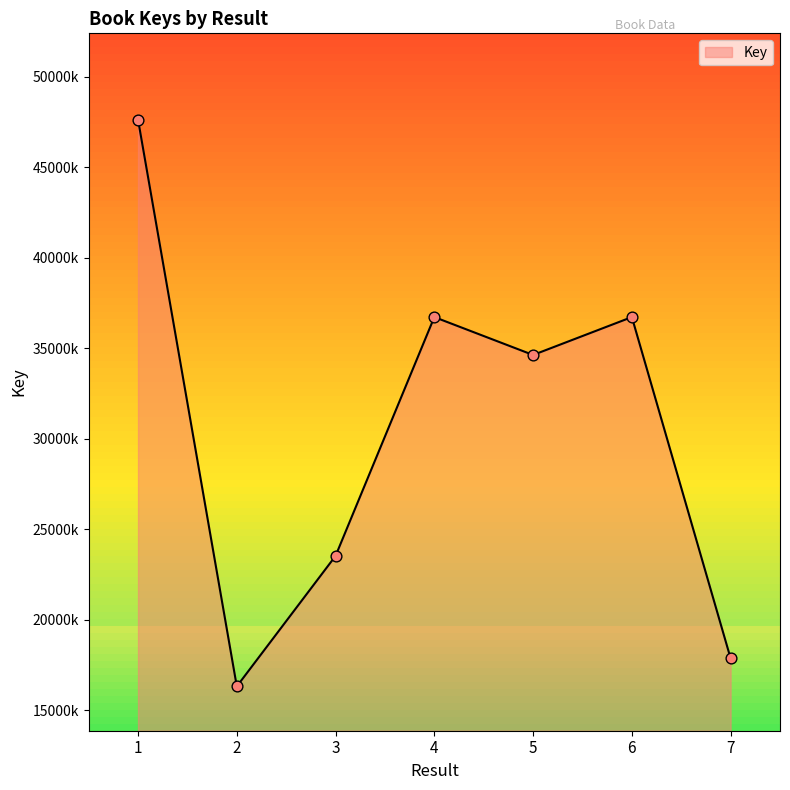

Which has a higher value, 4 or 2?

4